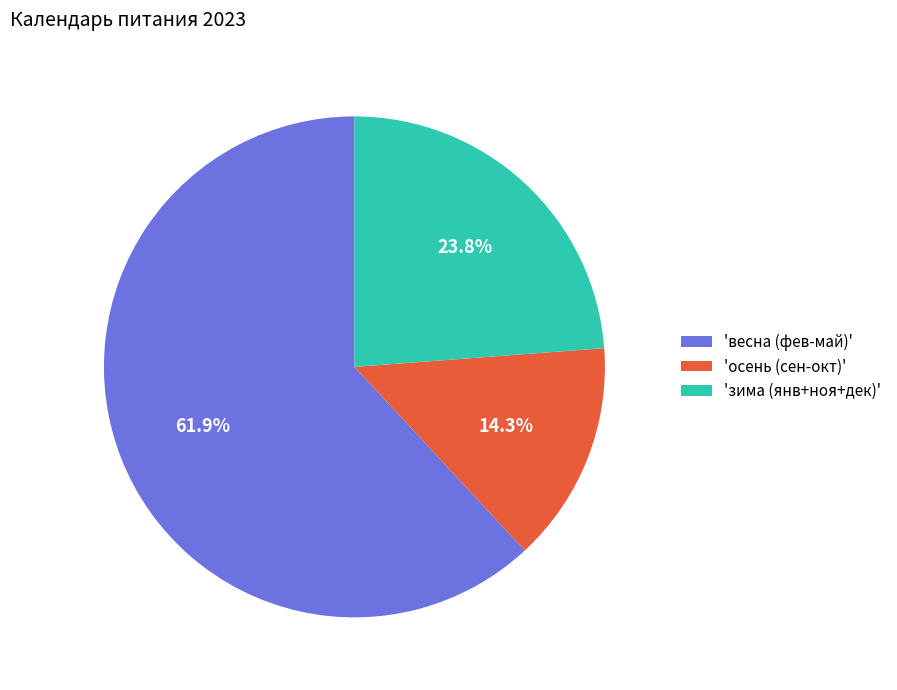

Rank the categories by value from highest to lowest.

'весна (фев-май)', 'зима (янв+ноя+дек)', 'осень (сен-окт)'